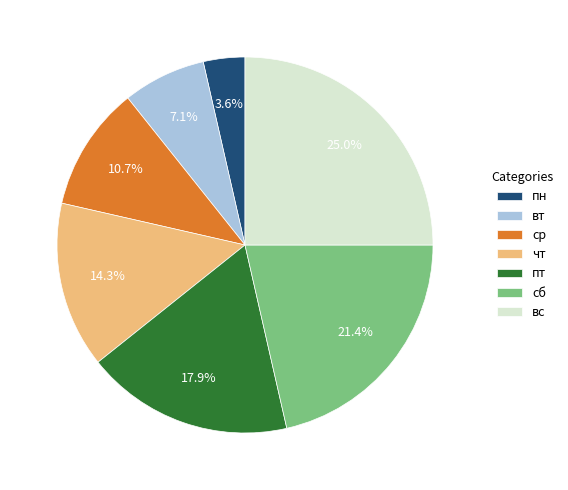

Between сб and чт, which is larger?

сб